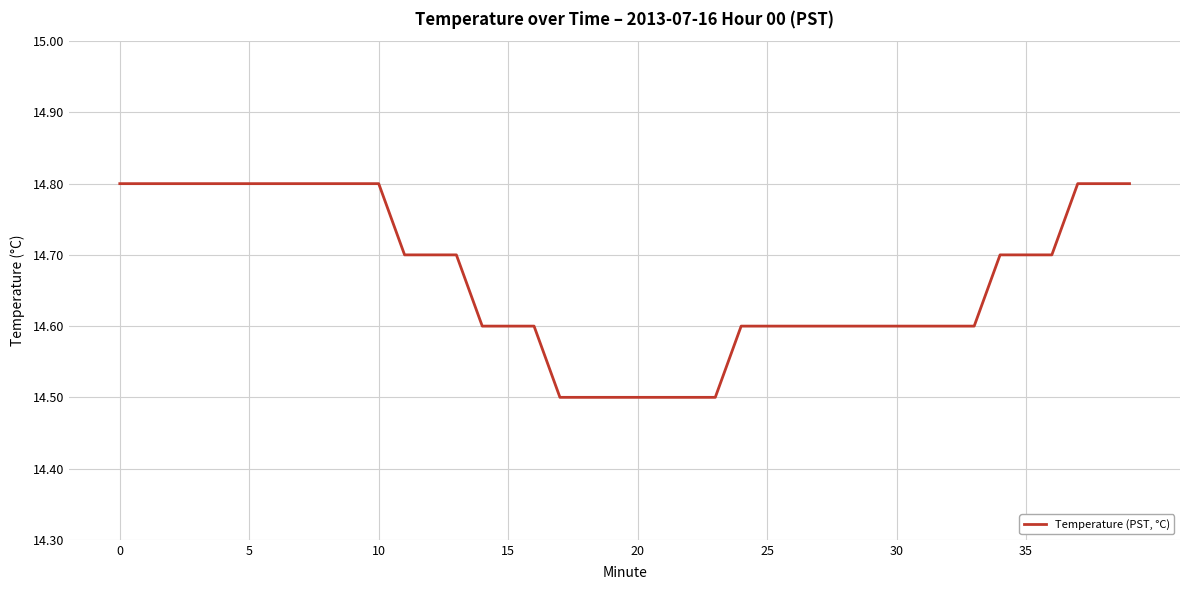

What is the smallest value displayed?

14.5